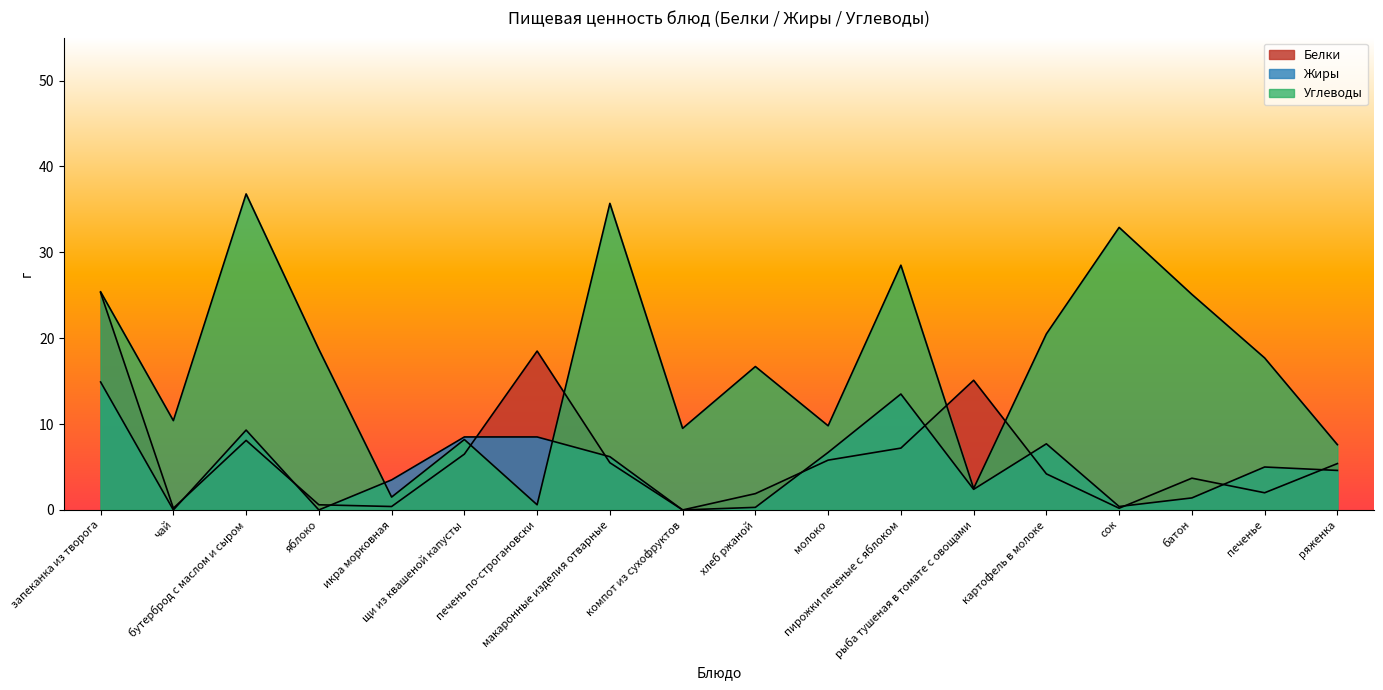

How many interior local valleys does the Жиры series have?

5